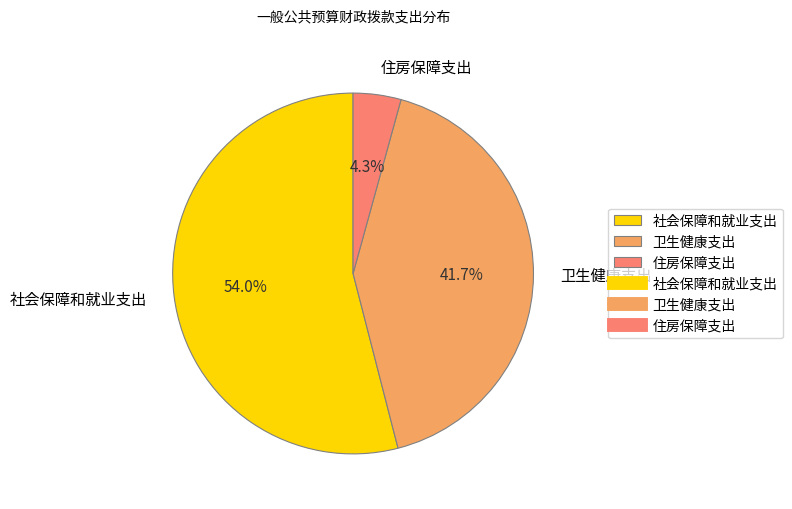

Which slice is the largest?

社会保障和就业支出